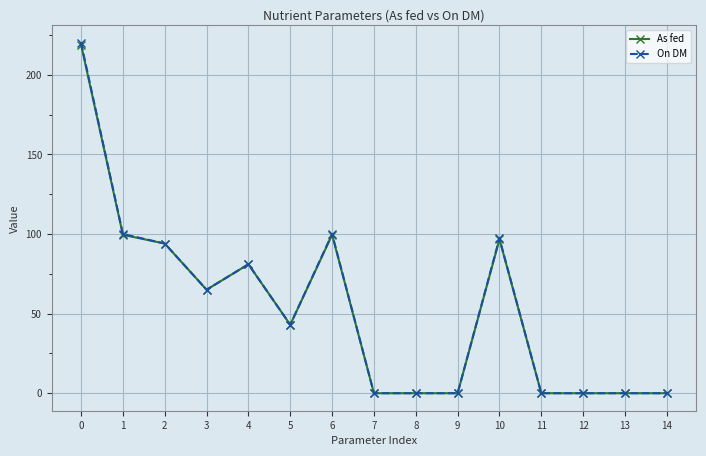

At how many categories does at least one series exceed 23?

8